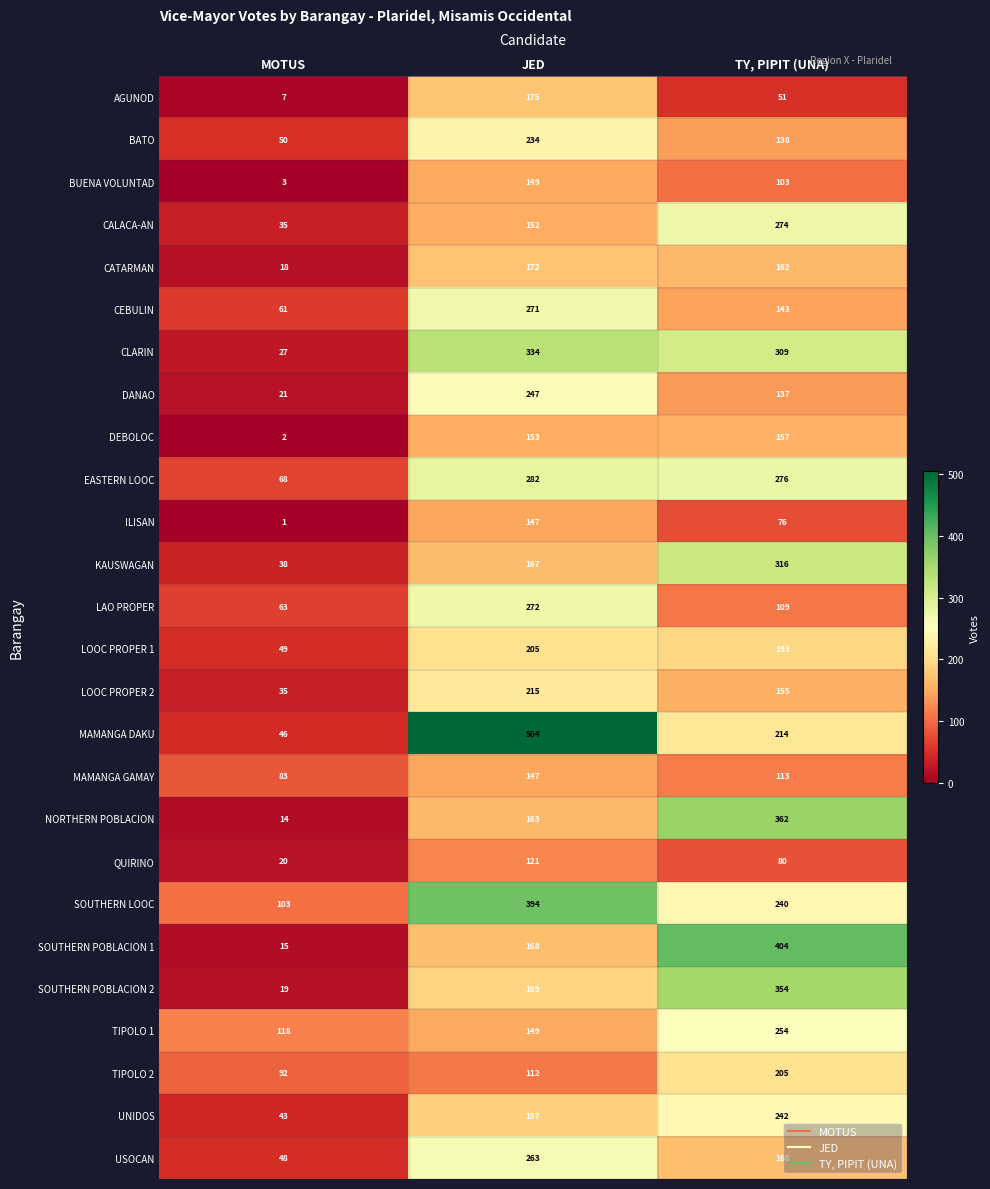

At how many categories does at least one series exceed 332?

2